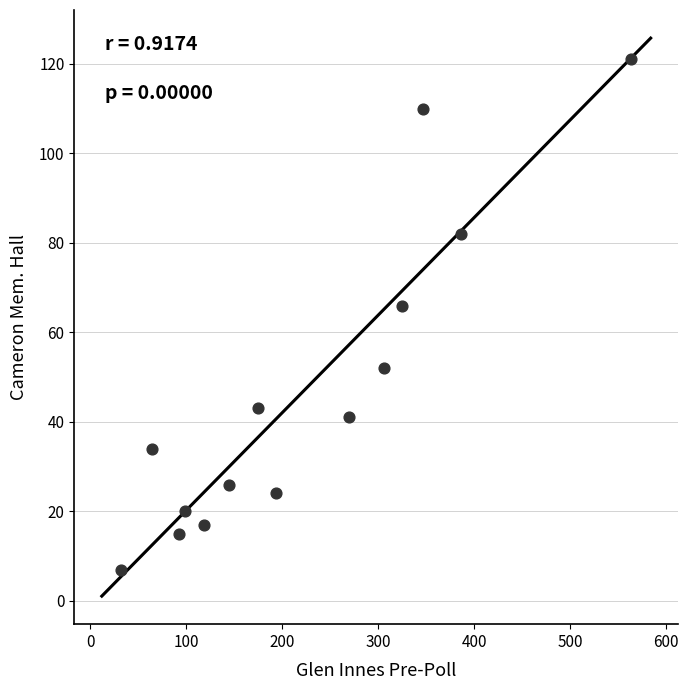

What is the range of Y values (max minus min)?

114